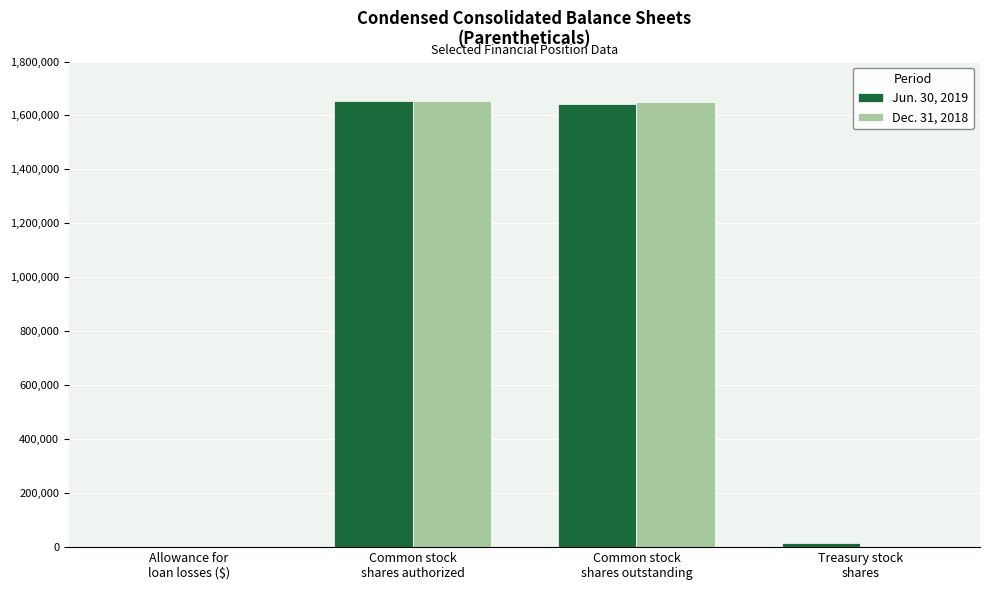

The Dec. 31, 2018 series shows 1654758 at Common stock
shares authorized. True or false?

True